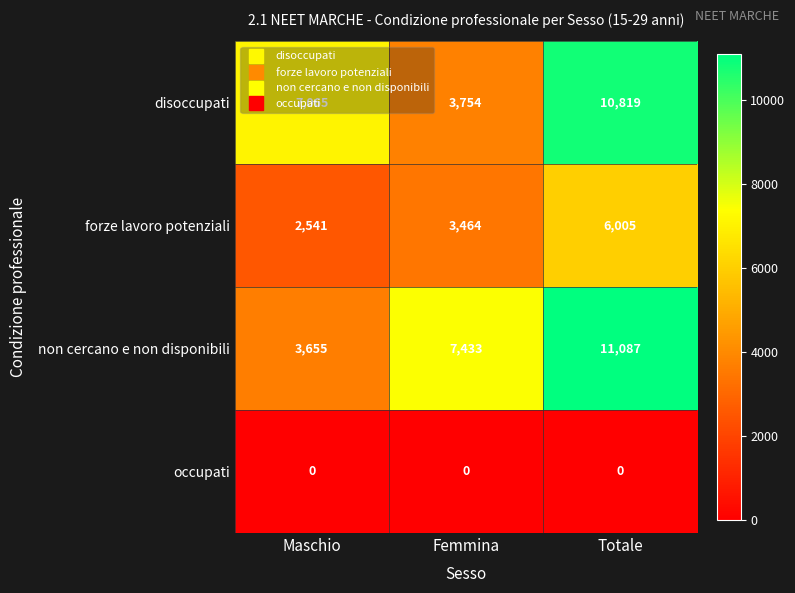

What is the sum of the forze lavoro potenziali values at Totale and Femmina?

9469